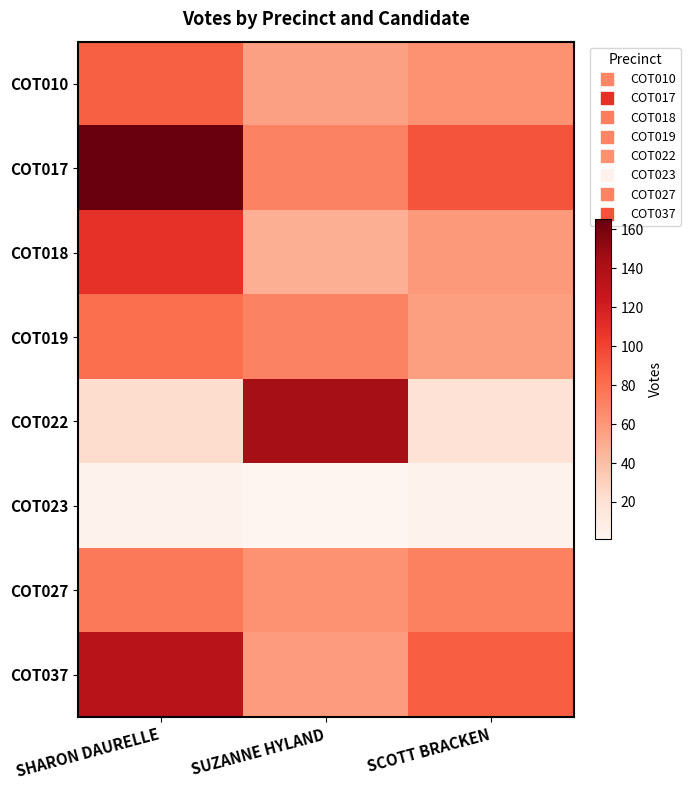

Reading left to right, extract all data points from this chart.

COT010: SHARON DAURELLE=87	SUZANNE HYLAND=55	SCOTT BRACKEN=62
COT017: SHARON DAURELLE=165	SUZANNE HYLAND=70	SCOTT BRACKEN=92
COT018: SHARON DAURELLE=109	SUZANNE HYLAND=48	SCOTT BRACKEN=59
COT019: SHARON DAURELLE=80	SUZANNE HYLAND=70	SCOTT BRACKEN=56
COT022: SHARON DAURELLE=23	SUZANNE HYLAND=144	SCOTT BRACKEN=19
COT023: SHARON DAURELLE=4	SUZANNE HYLAND=1	SCOTT BRACKEN=4
COT027: SHARON DAURELLE=75	SUZANNE HYLAND=62	SCOTT BRACKEN=71
COT037: SHARON DAURELLE=134	SUZANNE HYLAND=58	SCOTT BRACKEN=88